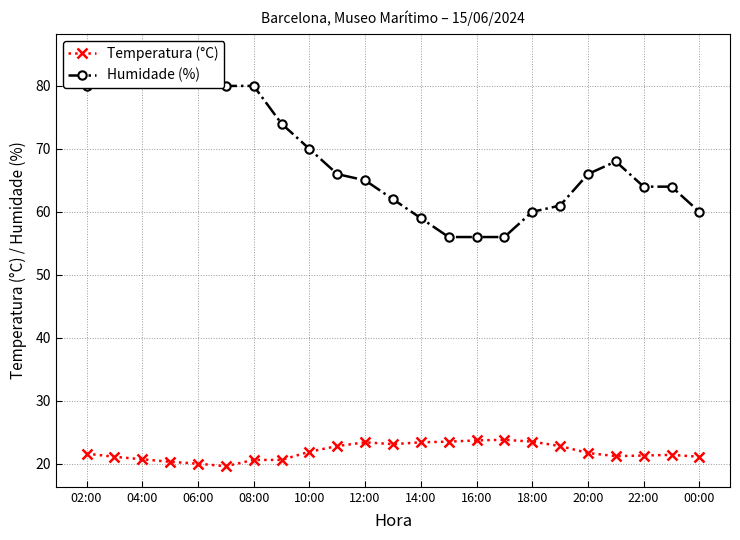

Is it true that Temperatura (°C) equals 20.7 at 04:00?

True